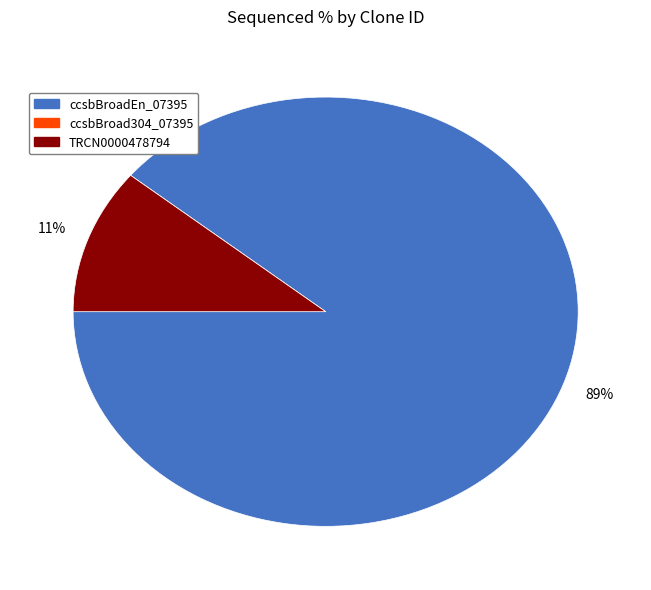

Combined, do TRCN0000478794 and ccsbBroadEn_07395 account for over 50%?

Yes